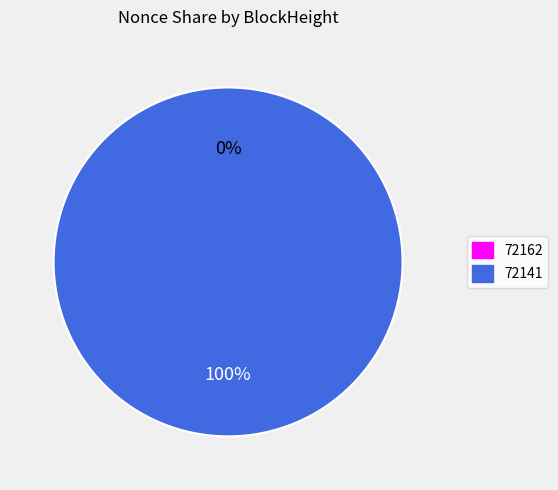

Is it true that 72162 is 0% of the pie?

True